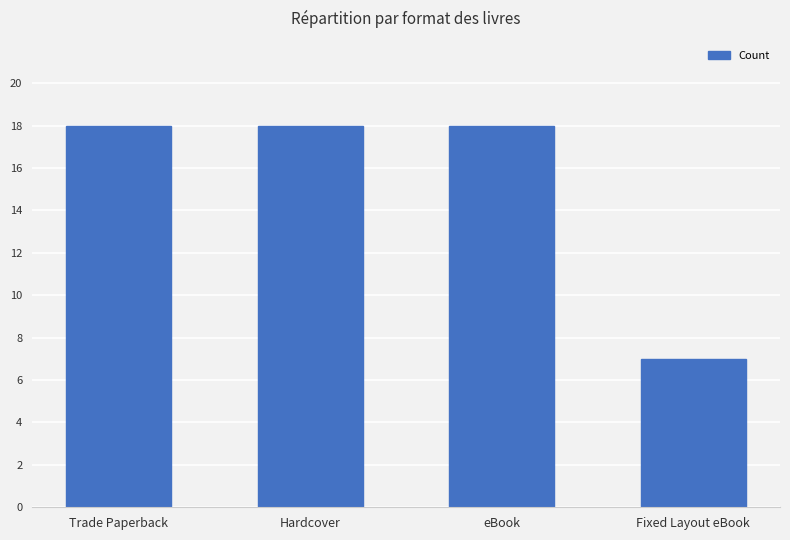

Which has a higher value, Fixed Layout eBook or Hardcover?

Hardcover